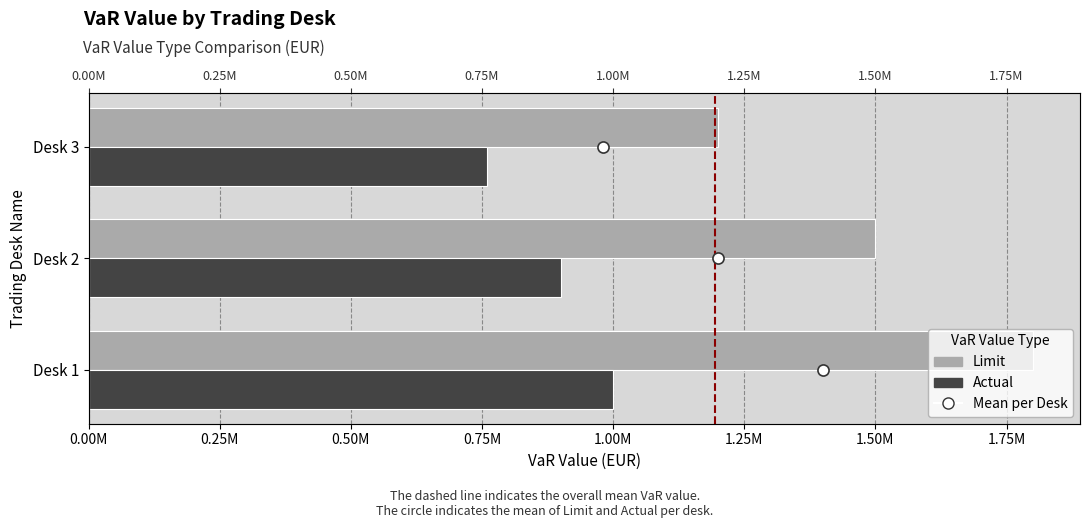

The Actual series shows 1112717 at Desk 3. True or false?

False